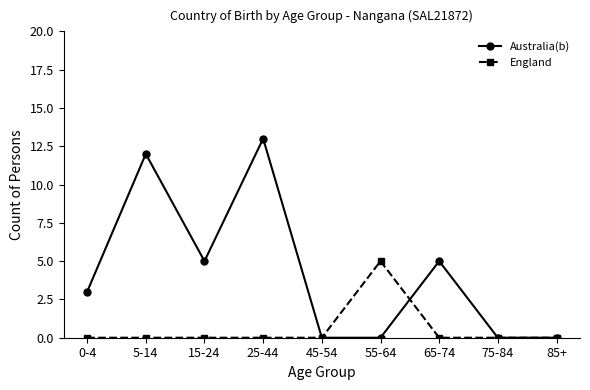

Is it true that Australia(b) equals 8 at 75-84?

False